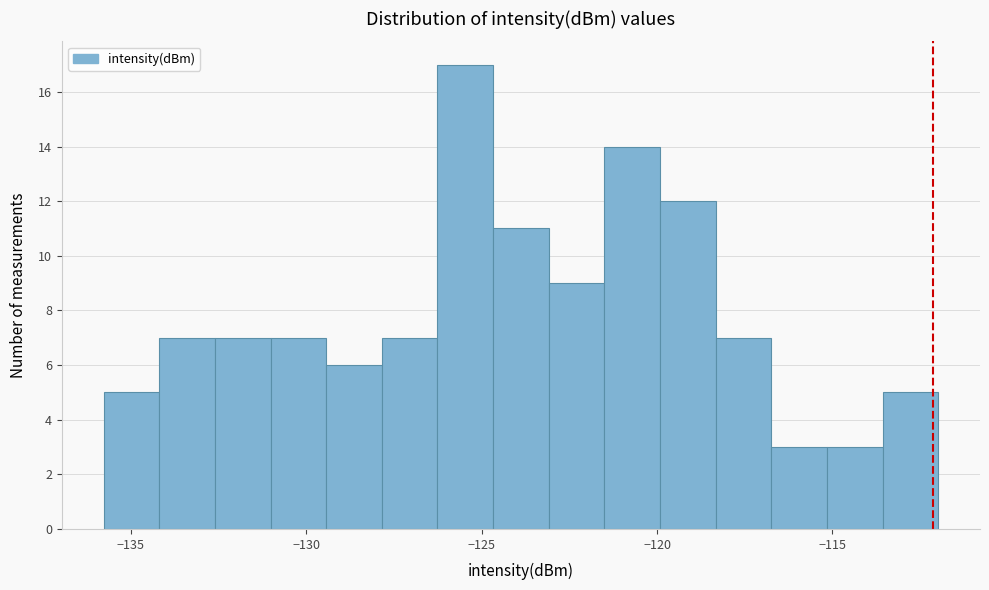

Read against the x-axis, roughly where is the centre of the tallest bar?

-125.5